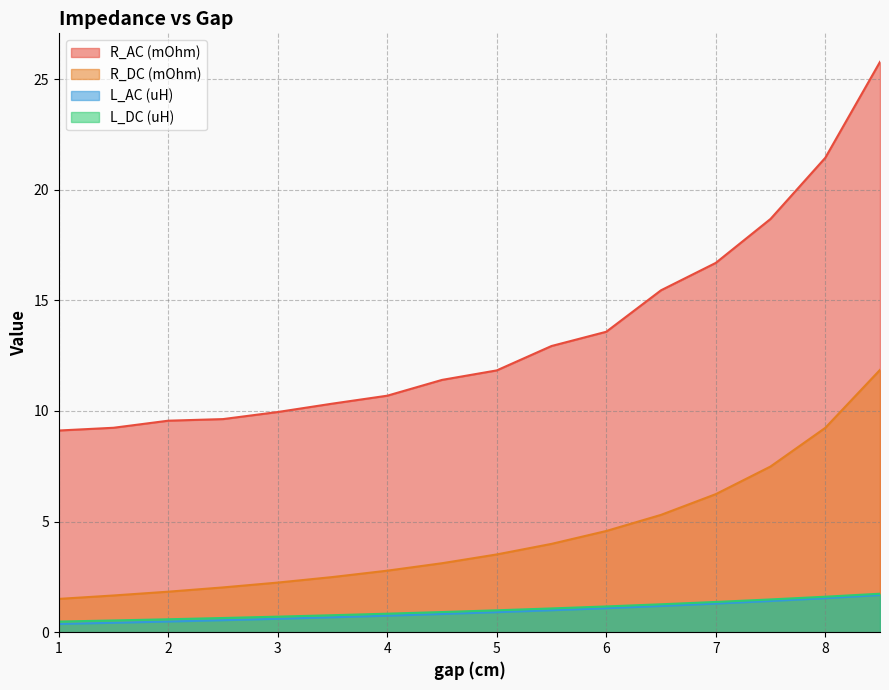

Which series has the widest spread of values?

R_AC (mOhm)